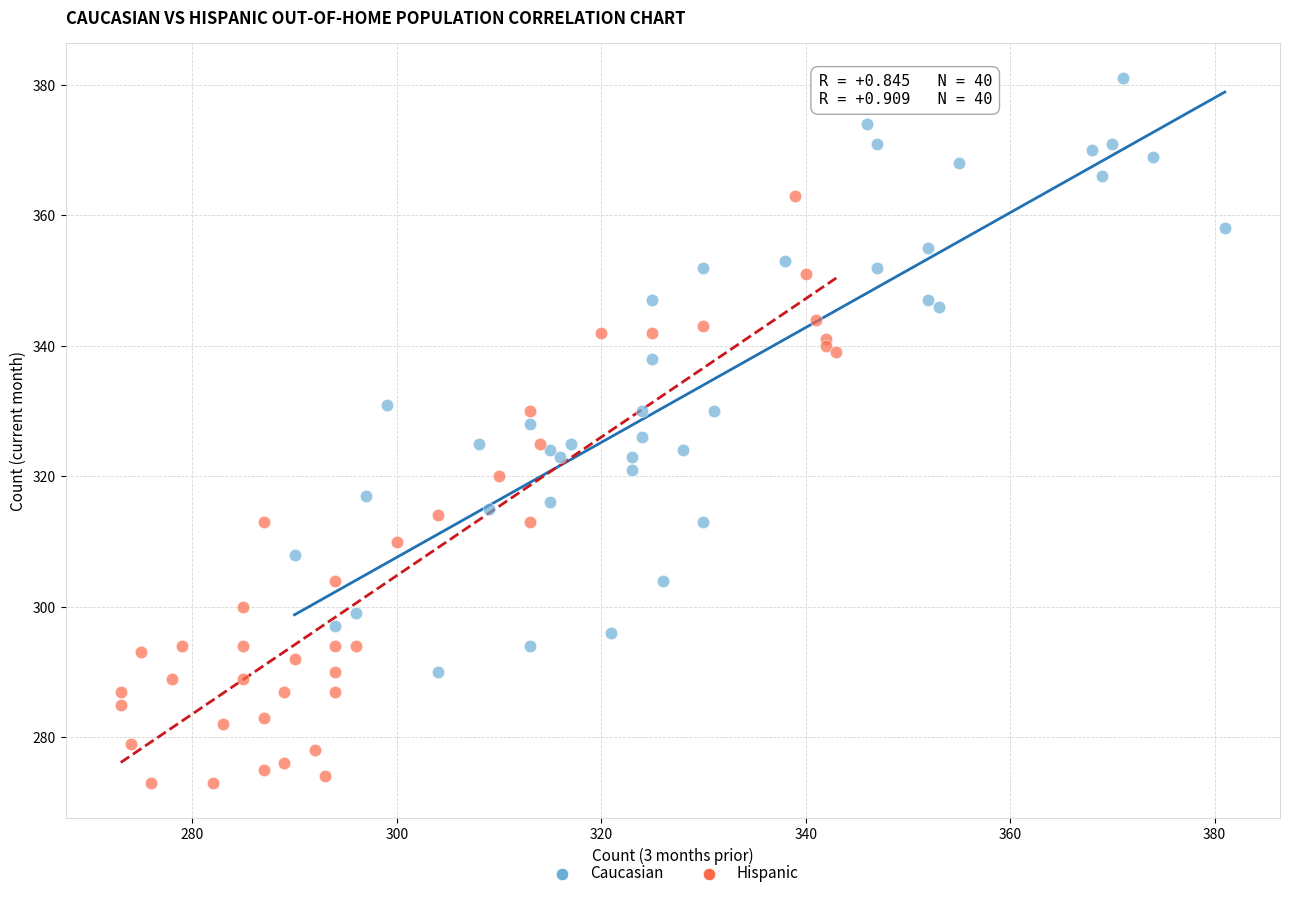

Which series reaches the maximum Y coordinate?

Caucasian